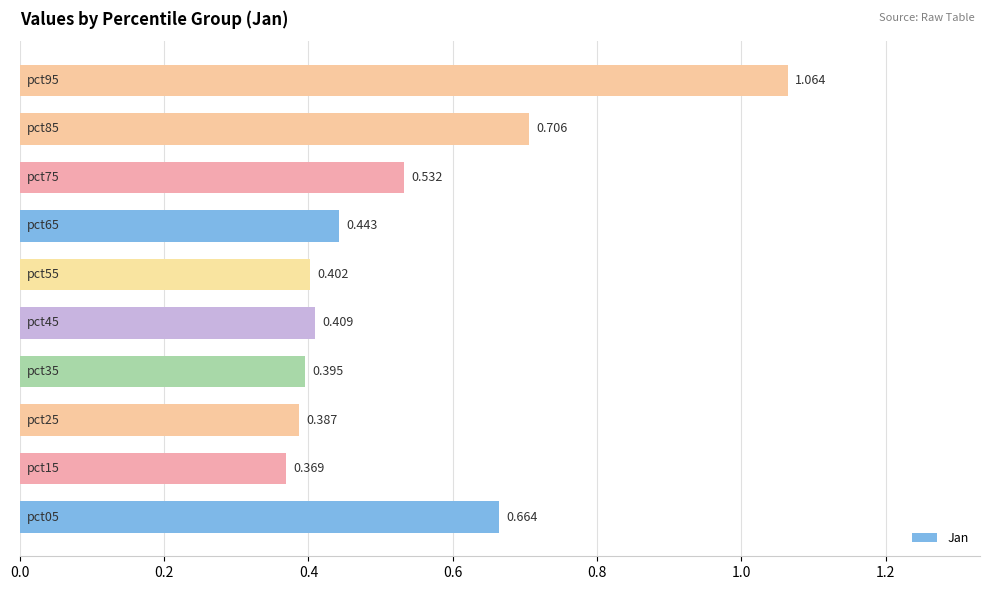

How many categories are shown in the chart?

10